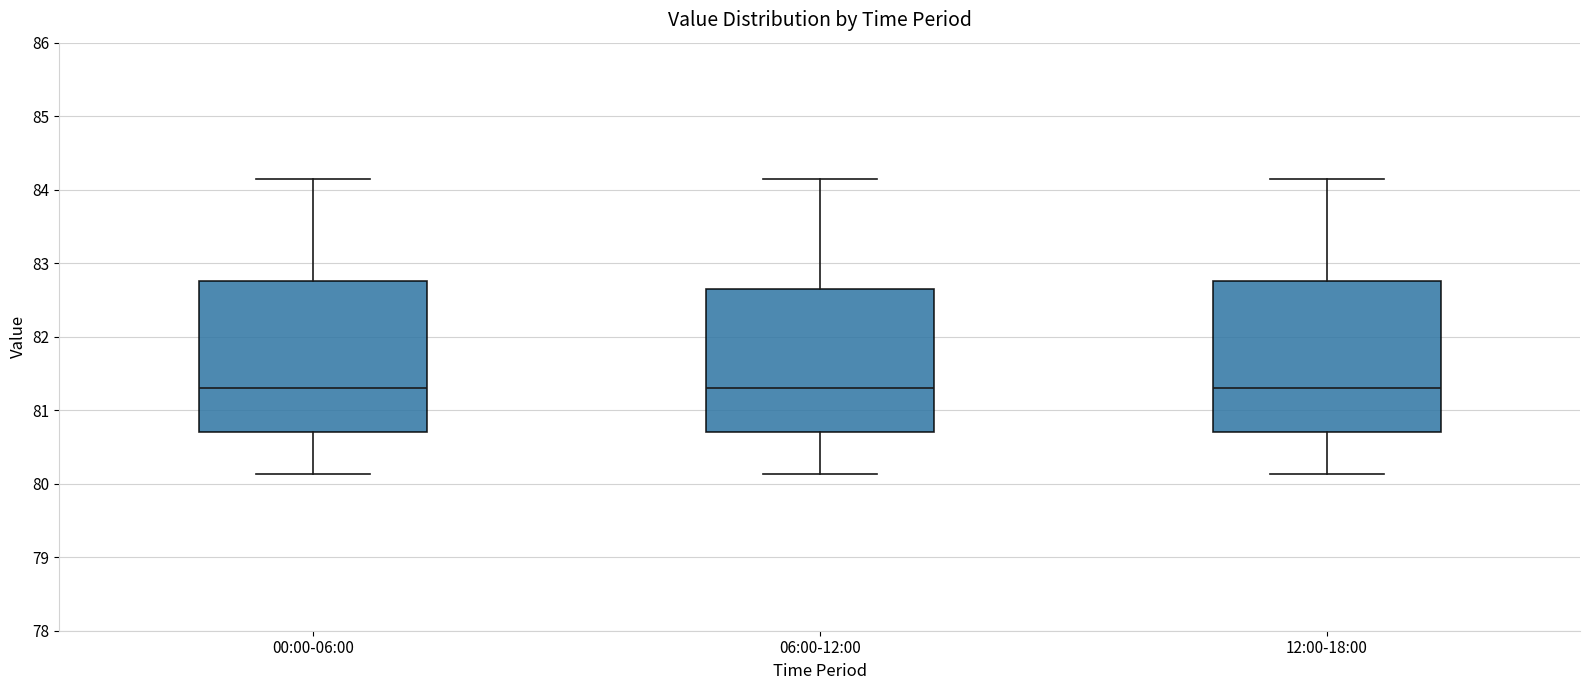

Where does the lower whisker of the box for 12:00-18:00 end on the y-axis? The values are not printed on the chart, so give them approximately, as read against the axis.

80.1